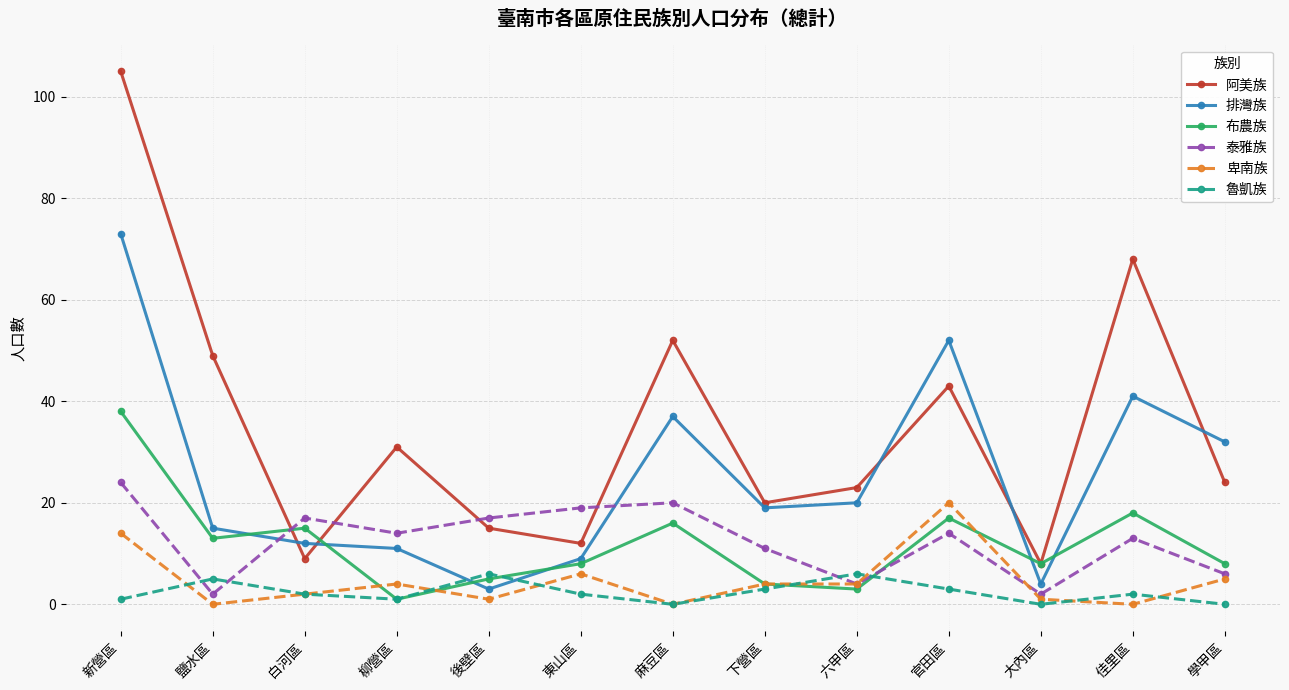

Is the value of 排灣族 at 大內區 greater than the value of 卑南族 at 官田區?

No